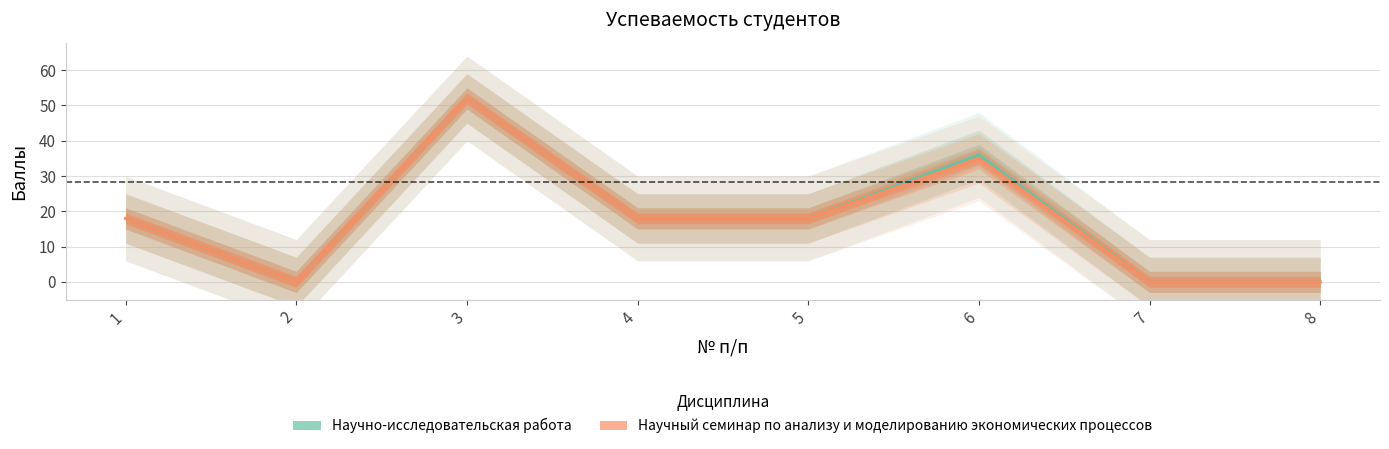

True or false: Научно-исследовательская работа and Научный семинар по анализу и моделированию экономических процессов intersect in this chart.

False